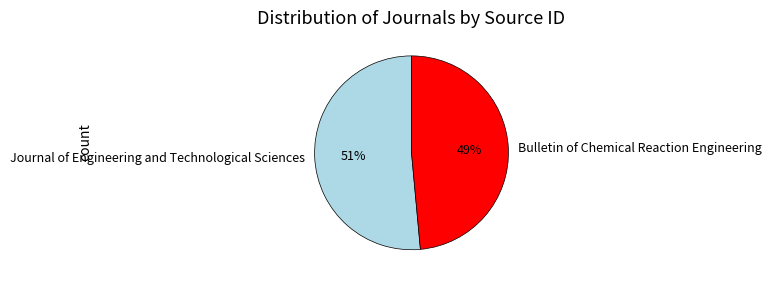

To the nearest percent, what is the average slice percentage?

50%